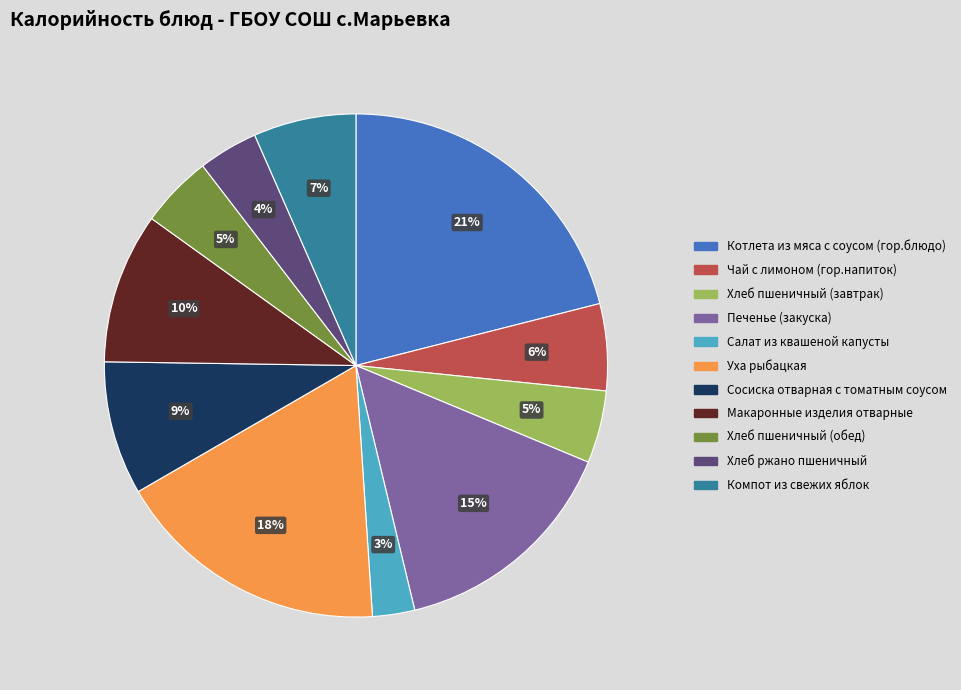

What is the largest slice in the pie chart?

Котлета из мяса с соусом (гор.блюдо)